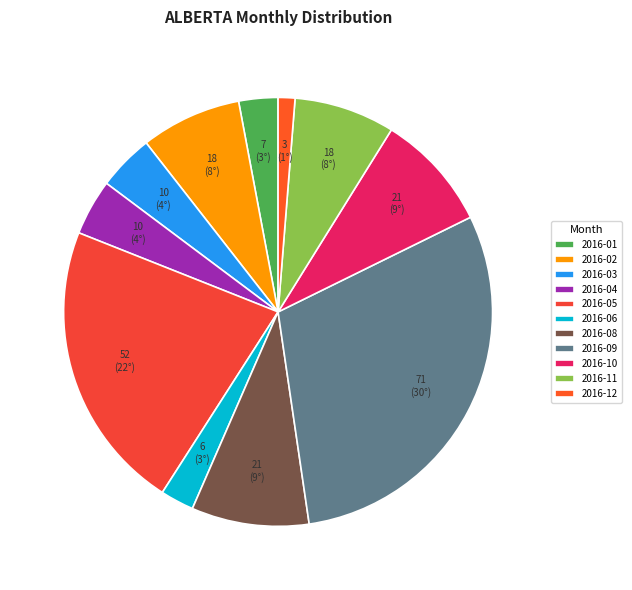

What is the largest slice in the pie chart?

2016-09